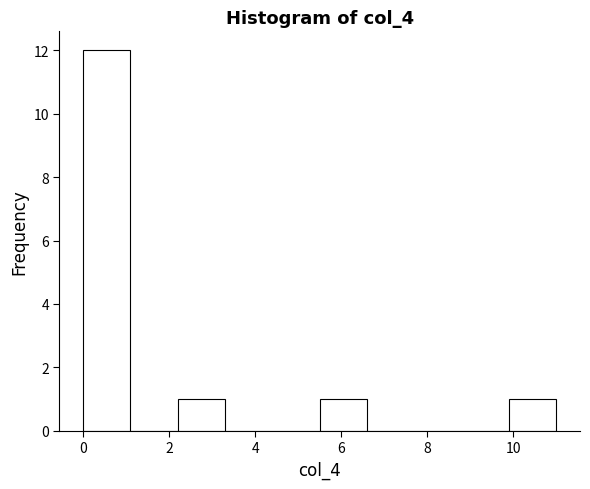

Reading left to right, list every bar in this chart as the range it spans on the x-axis followed by its height. Neither the bar edges nor the heights are printed on the chart, so give them approximately, as read against the axes.

0.0 to 1.2: 12
1.2 to 2.2: 0
2.2 to 3.4: 1
3.4 to 4.4: 0
4.4 to 5.6: 0
5.6 to 6.6: 1
6.6 to 7.8: 0
7.8 to 8.8: 0
8.8 to 10.0: 0
10.0 to 11.0: 1